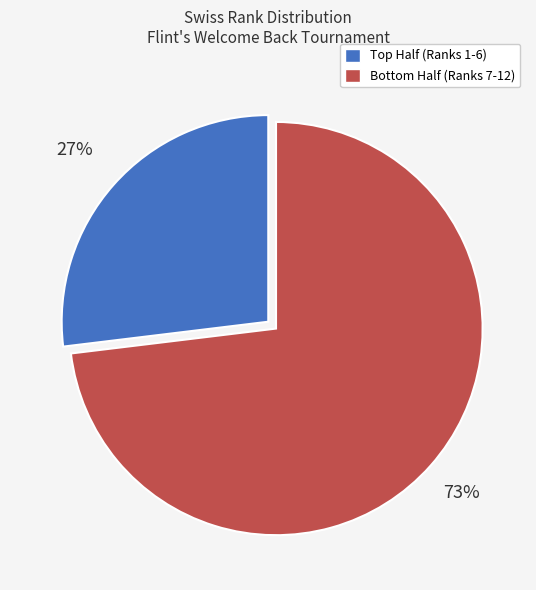

Does any single category account for the majority?

Yes